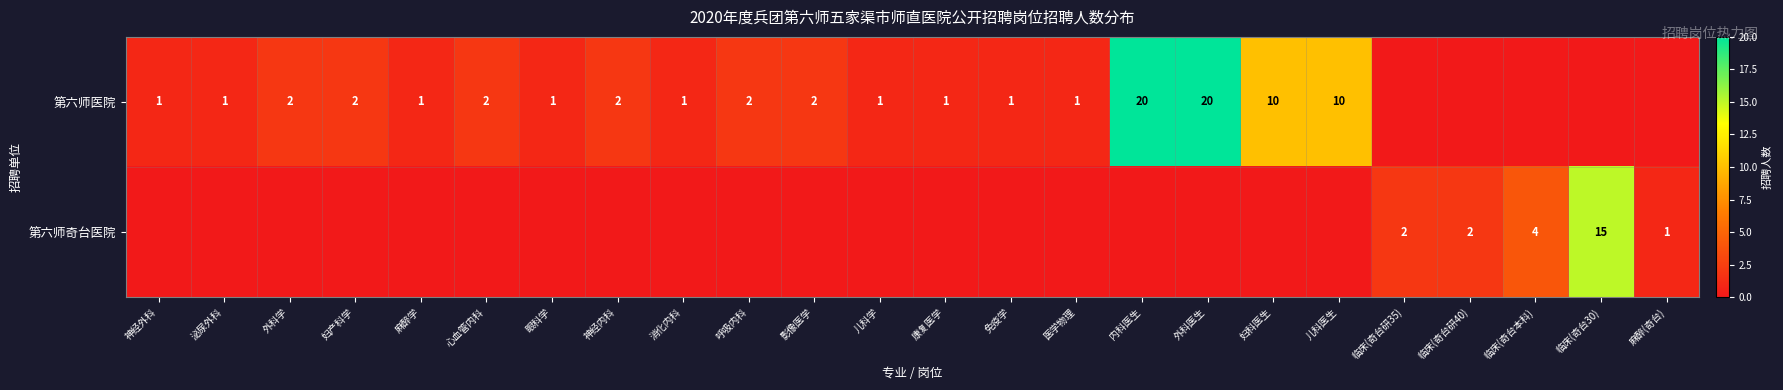

Is the value of 第六师医院 at 泌尿外科 greater than the value of 第六师奇台医院 at 临床(奇台研35)?

No